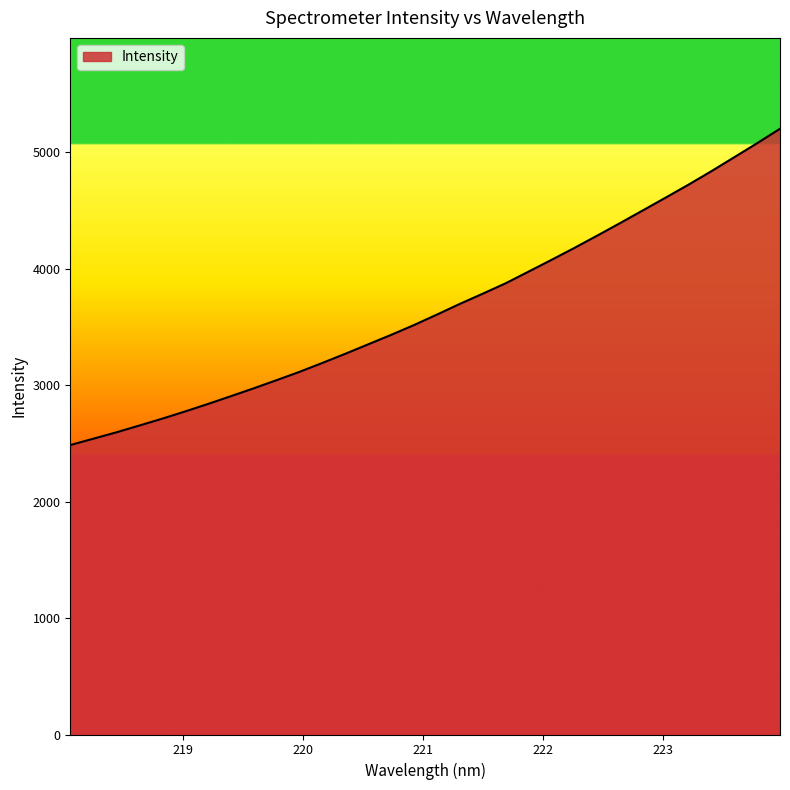

What is the maximum value shown in the chart?

5203.1